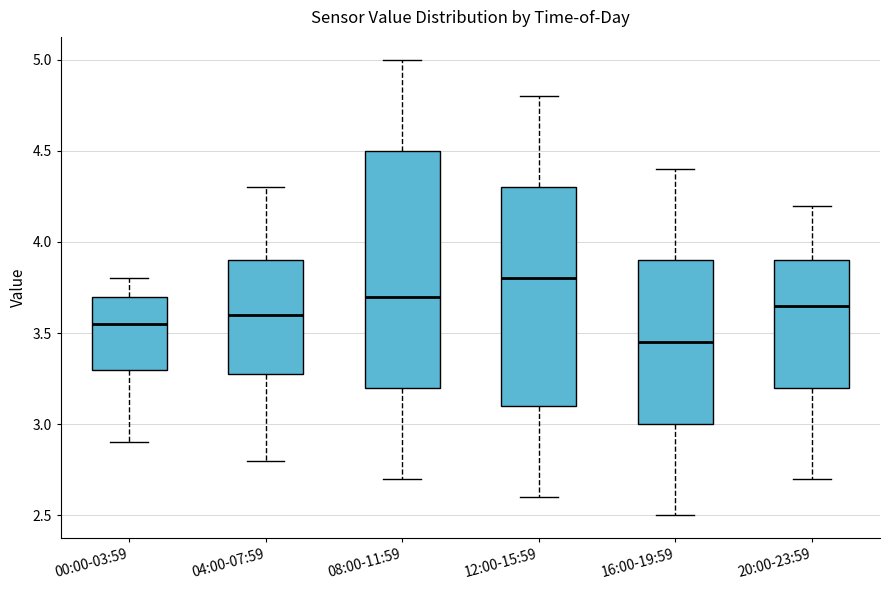

Reading left to right, read every box against the y-axis: the position of its median line, the range the box covers, and the ends of its whiskers. The values are not printed on the chart, so give them approximately, as read against the axis.

00:00-03:59: median 3.55, box 3.30 to 3.70, whiskers 2.90 to 3.80
04:00-07:59: median 3.60, box 3.30 to 3.90, whiskers 2.80 to 4.30
08:00-11:59: median 3.70, box 3.20 to 4.50, whiskers 2.70 to 5.00
12:00-15:59: median 3.80, box 3.10 to 4.30, whiskers 2.60 to 4.80
16:00-19:59: median 3.45, box 3.00 to 3.90, whiskers 2.50 to 4.40
20:00-23:59: median 3.65, box 3.20 to 3.90, whiskers 2.70 to 4.20